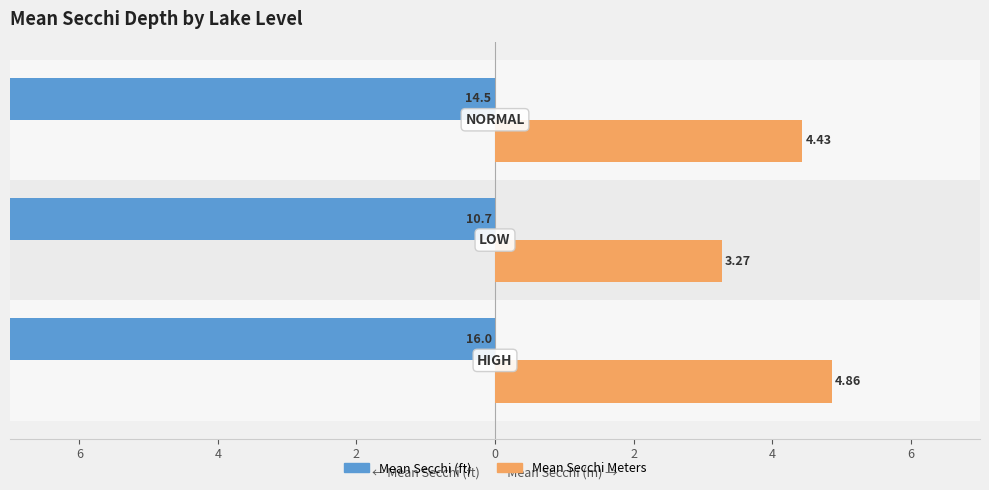

Between 6 and 4, which is larger?

6